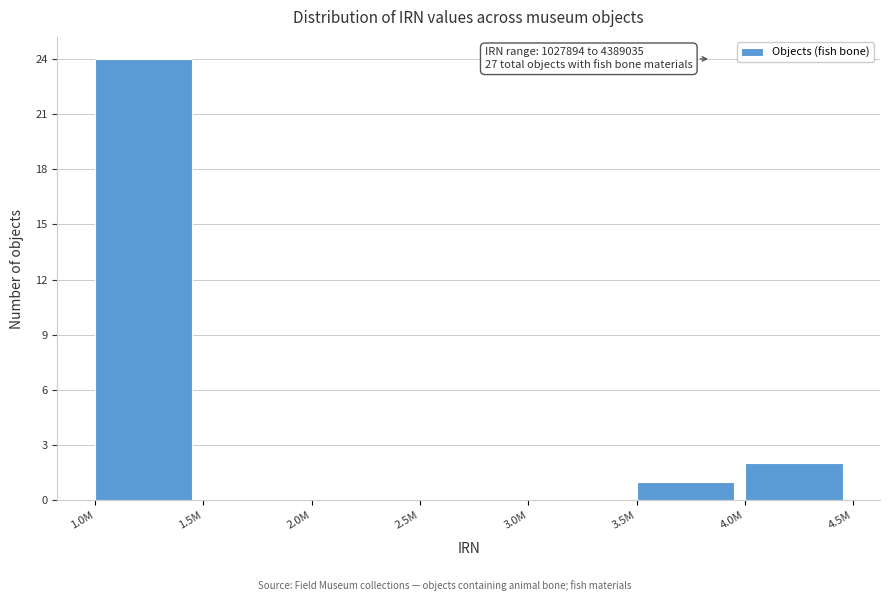

Reading right to left, transcribe all the data shown in this chart.

4.0M=2	3.5M=1	3.0M=0	2.5M=0	2.0M=0	1.5M=0	1.0M=24